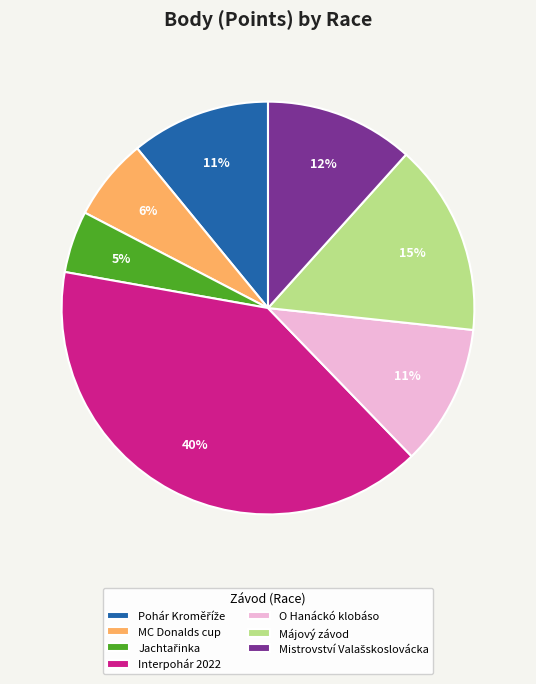

Which slice is the largest?

Interpohár 2022